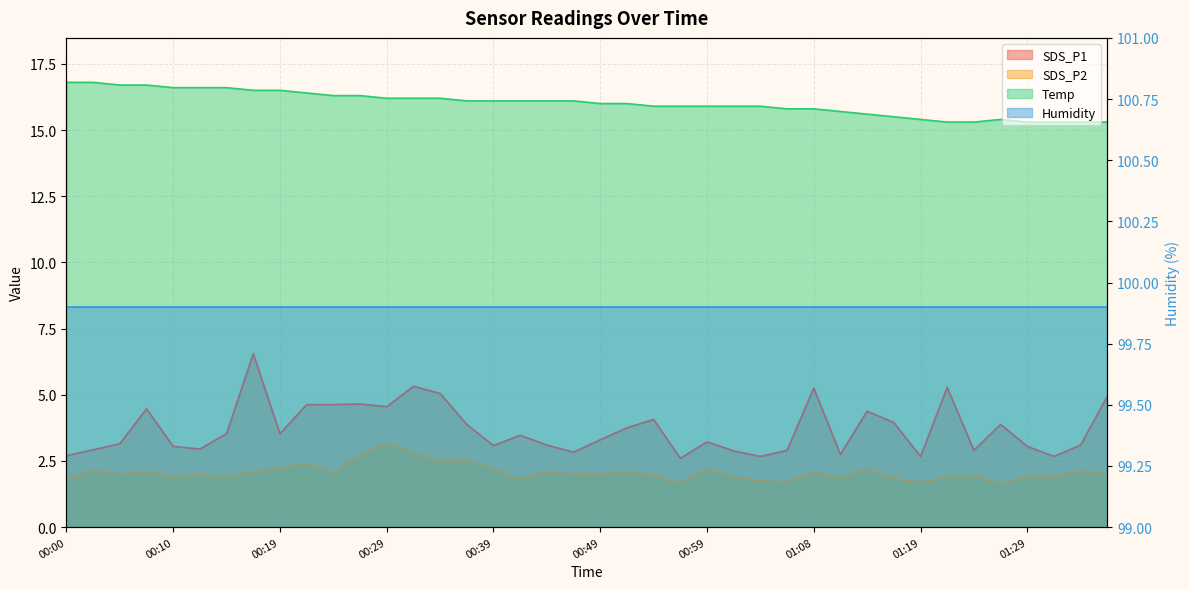

True or false: SDS_P1 has a value of 5.6 at 00:59.

False